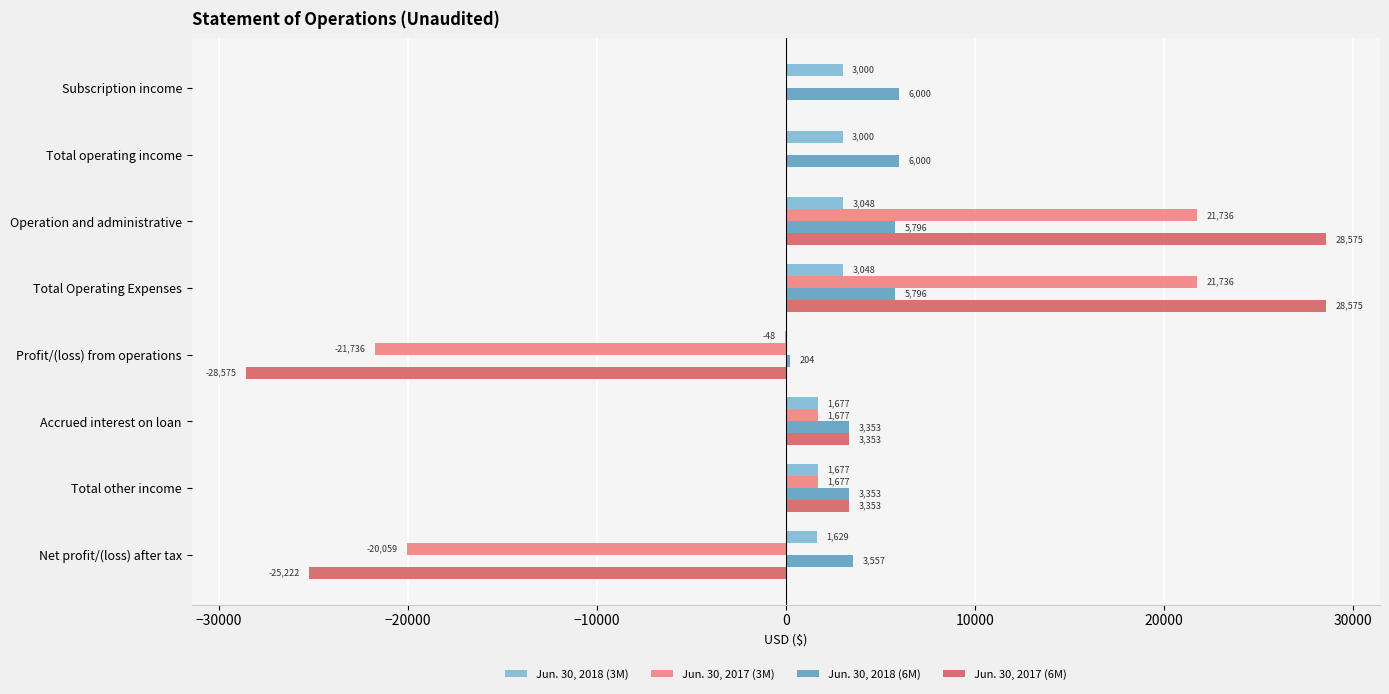

What value does the Jun. 30, 2018 (6M) series have at Total operating income?

6000